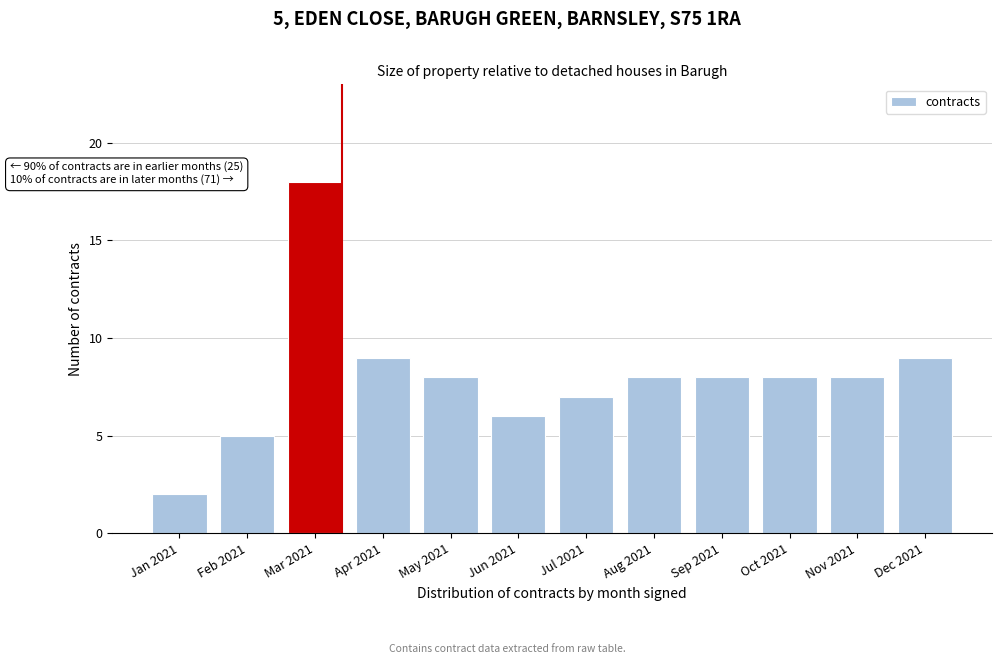

Reading right to left, extract all data points from this chart.

Dec 2021=9	Nov 2021=8	Oct 2021=8	Sep 2021=8	Aug 2021=8	Jul 2021=7	Jun 2021=6	May 2021=8	Apr 2021=9	Mar 2021=18	Feb 2021=5	Jan 2021=2